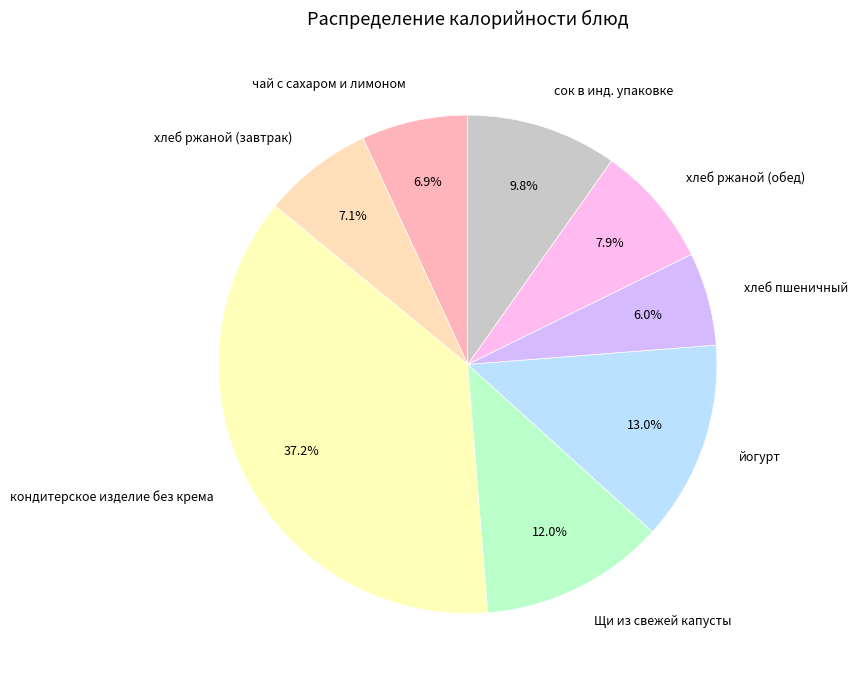

To the nearest percent, what is the difference between the чай с сахаром и лимоном and йогурт slice percentages?

6%